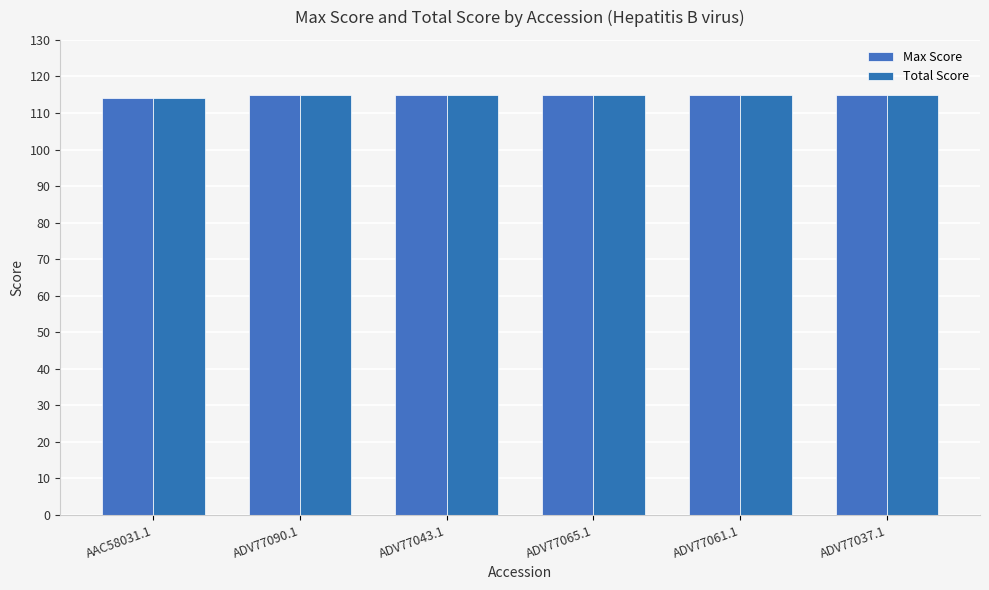

What is the label of the 2nd bar from the right?

ADV77061.1